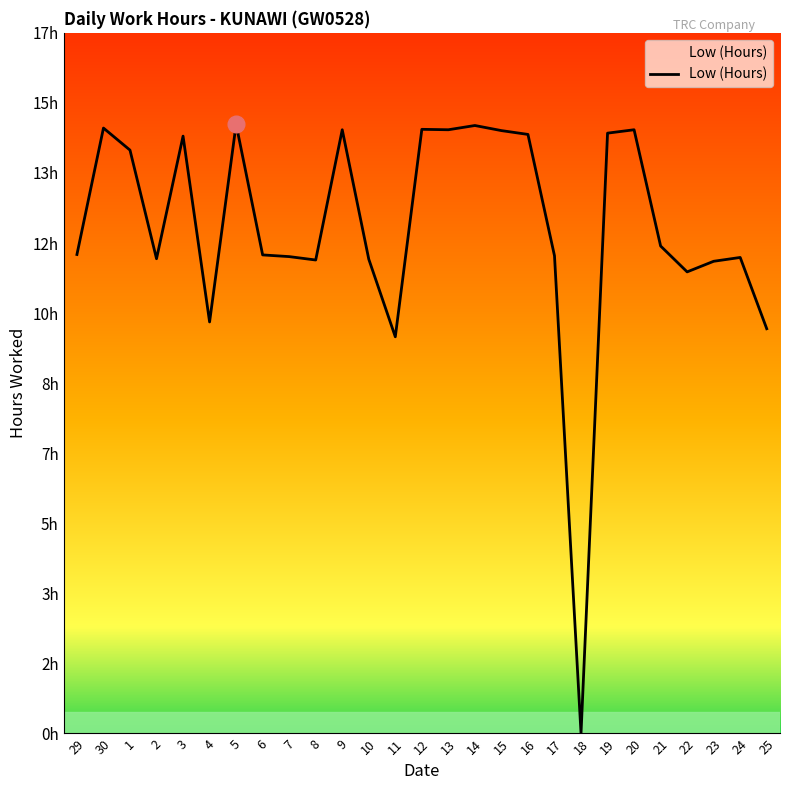

What is the sum of all values?

322.1